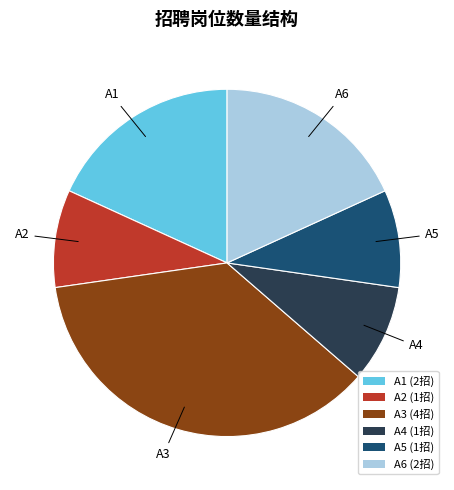

Is it true that A5 is 9% of the pie?

True